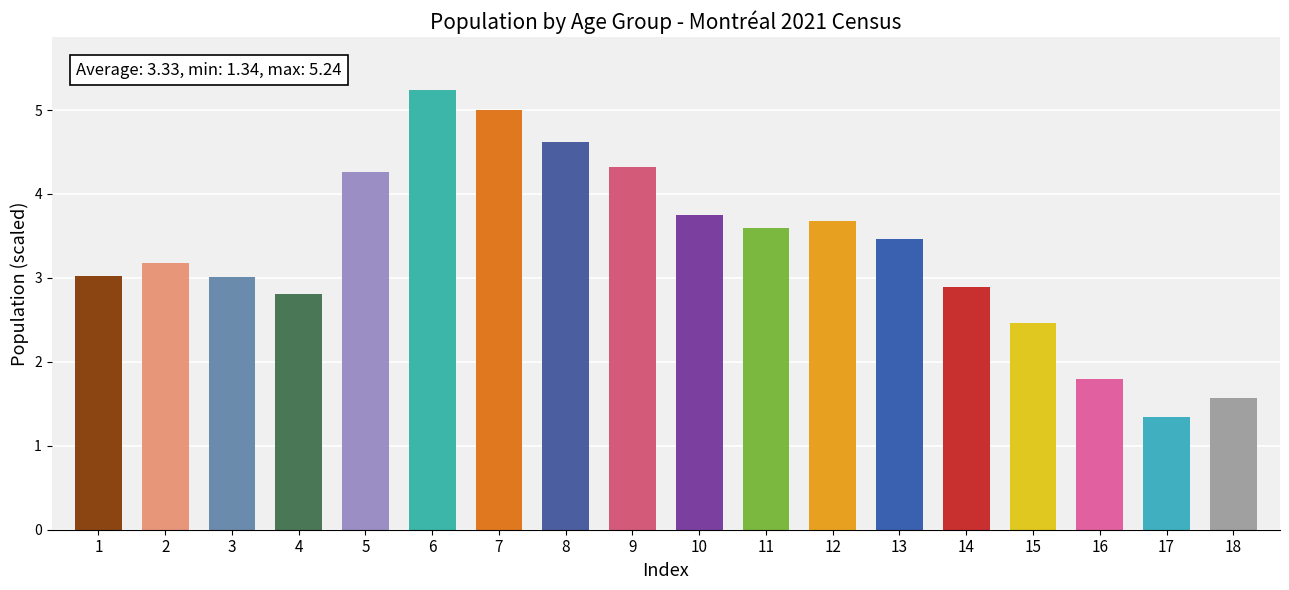

What value does the data have at 2?

3.2